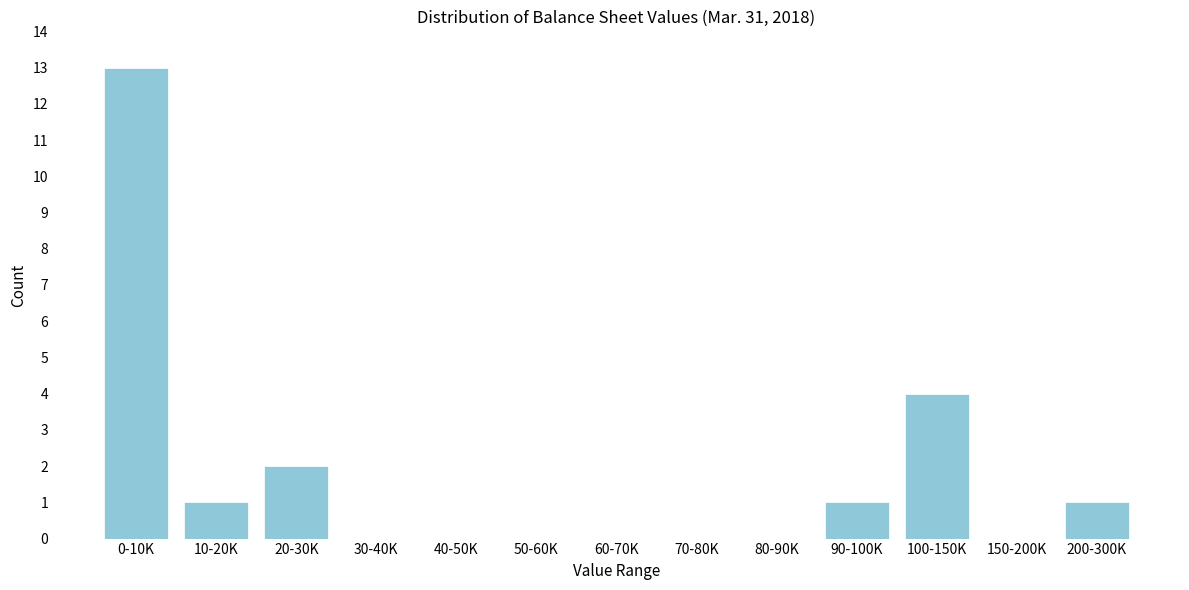

Reading right to left, extract all data points from this chart.

200-300K=1	150-200K=0	100-150K=4	90-100K=1	80-90K=0	70-80K=0	60-70K=0	50-60K=0	40-50K=0	30-40K=0	20-30K=2	10-20K=1	0-10K=13